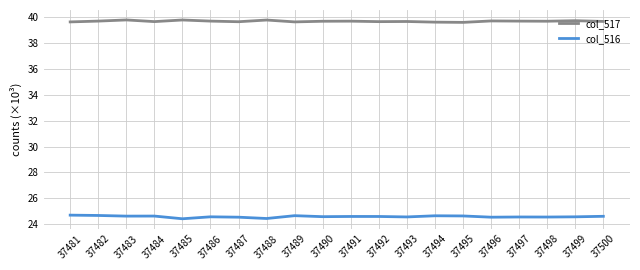

What is the maximum value for col_517?

39.8